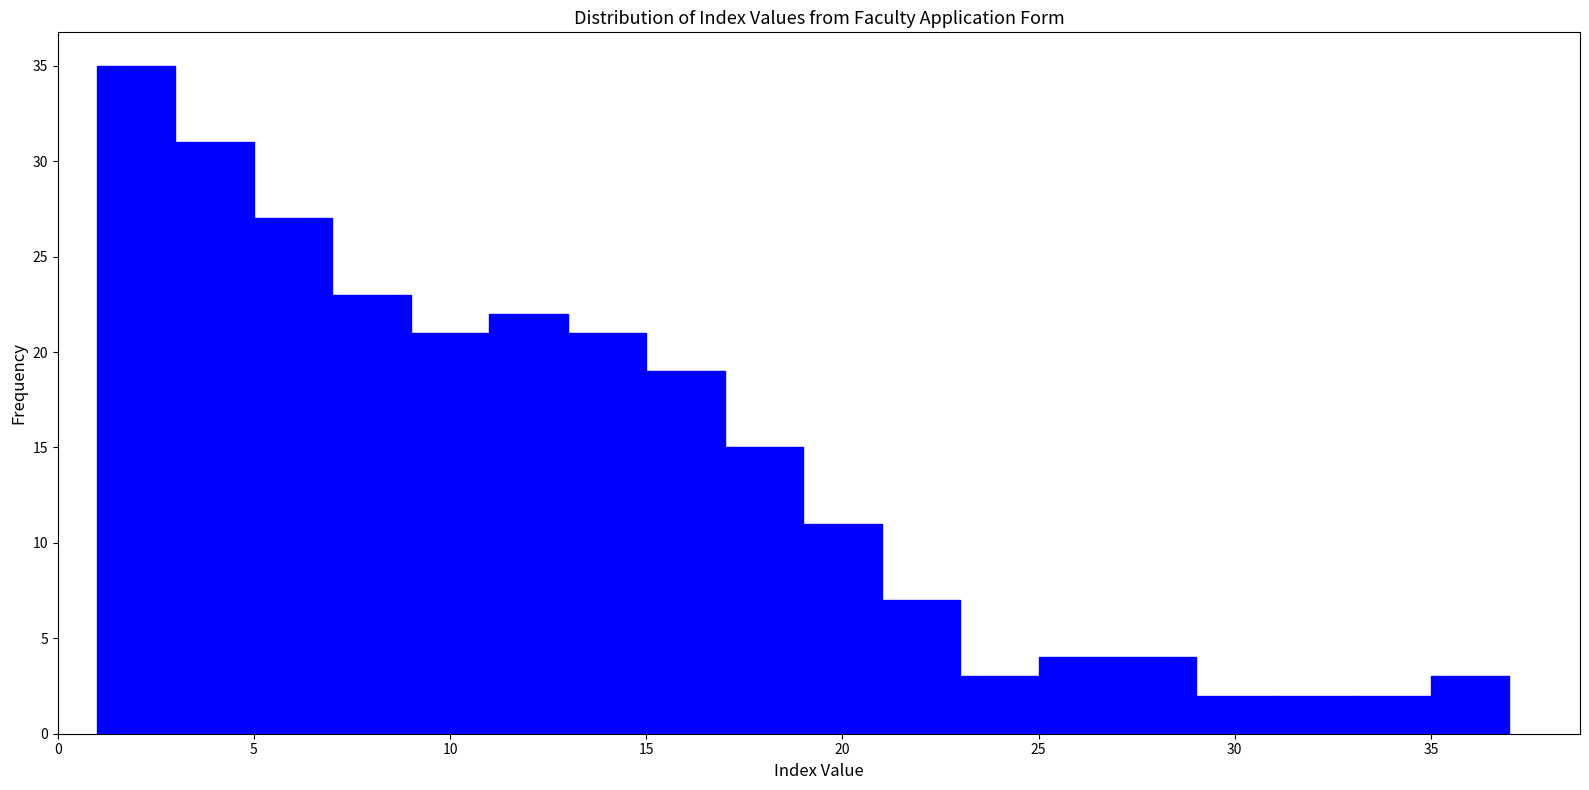

Which range on the x-axis has the tallest bar?

1 to 3